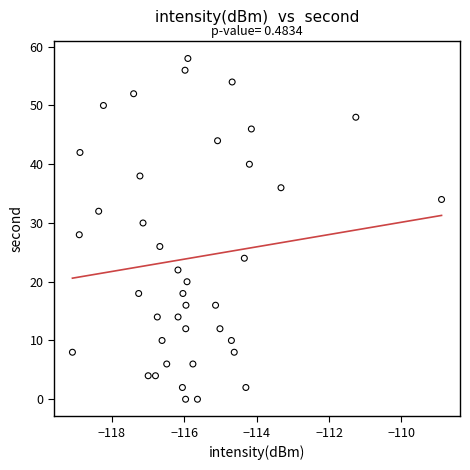

What is the range of Y values (max minus min)?

58